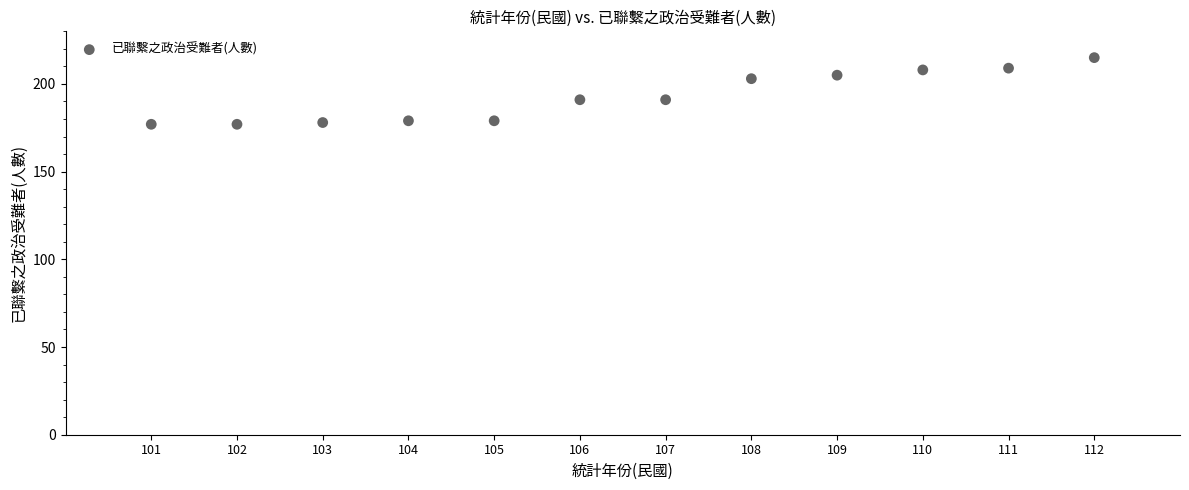

What is the range of Y values (max minus min)?

38